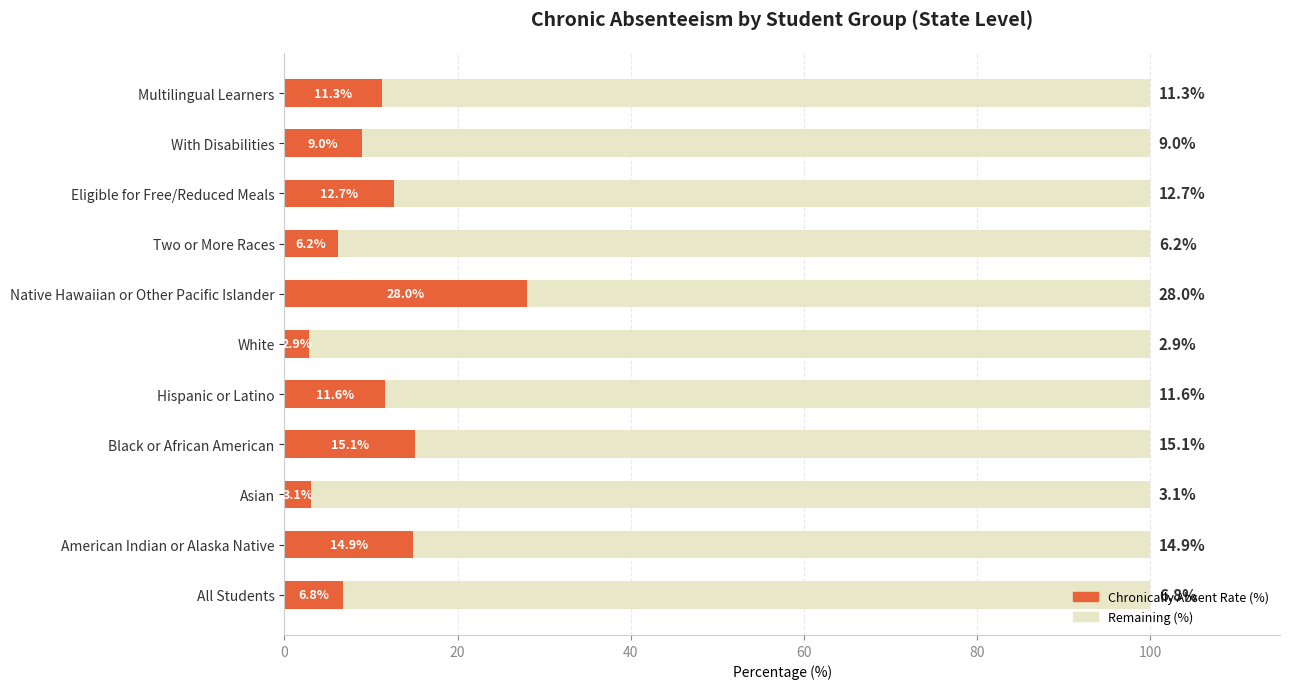

What is the average value of the Chronically Absent Rate (%) series?

11.1